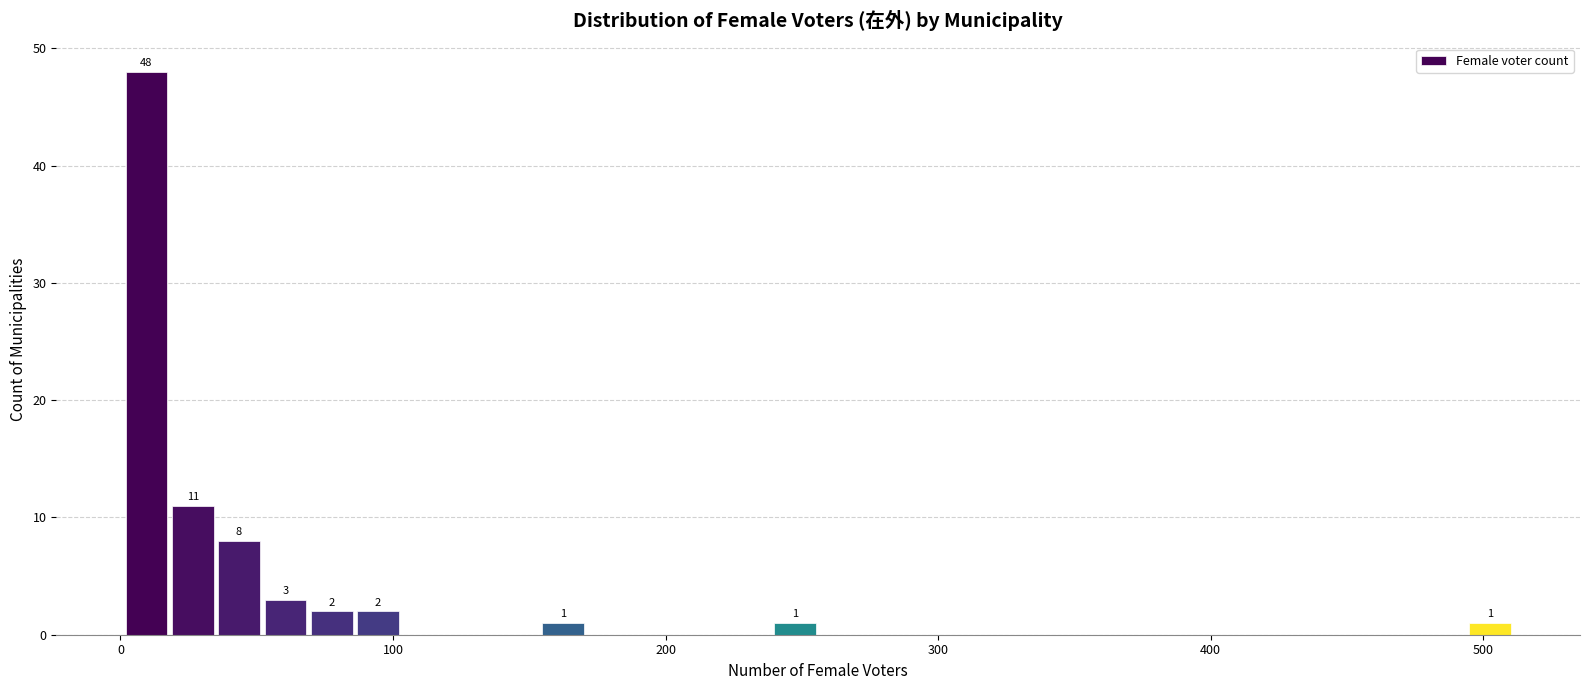

Around what value on the x-axis is the tallest bar? Give the approximate position of its centre, as read against the axis.

10